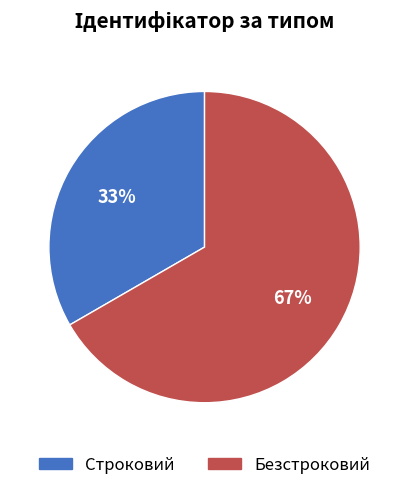

Which slice is the smallest?

Строковий